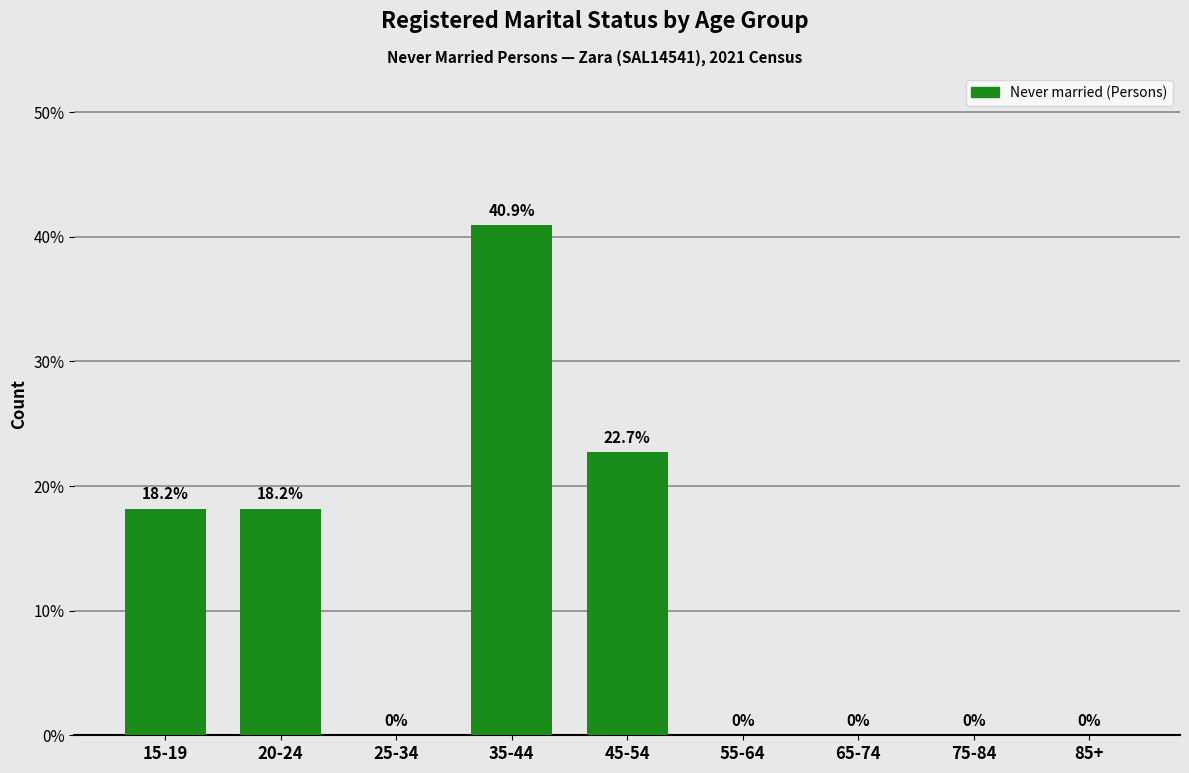

Reading right to left, extract all data points from this chart.

85+=0.0	75-84=0.0	65-74=0.0	55-64=0.0	45-54=22.7	35-44=40.9	25-34=0.0	20-24=18.2	15-19=18.2